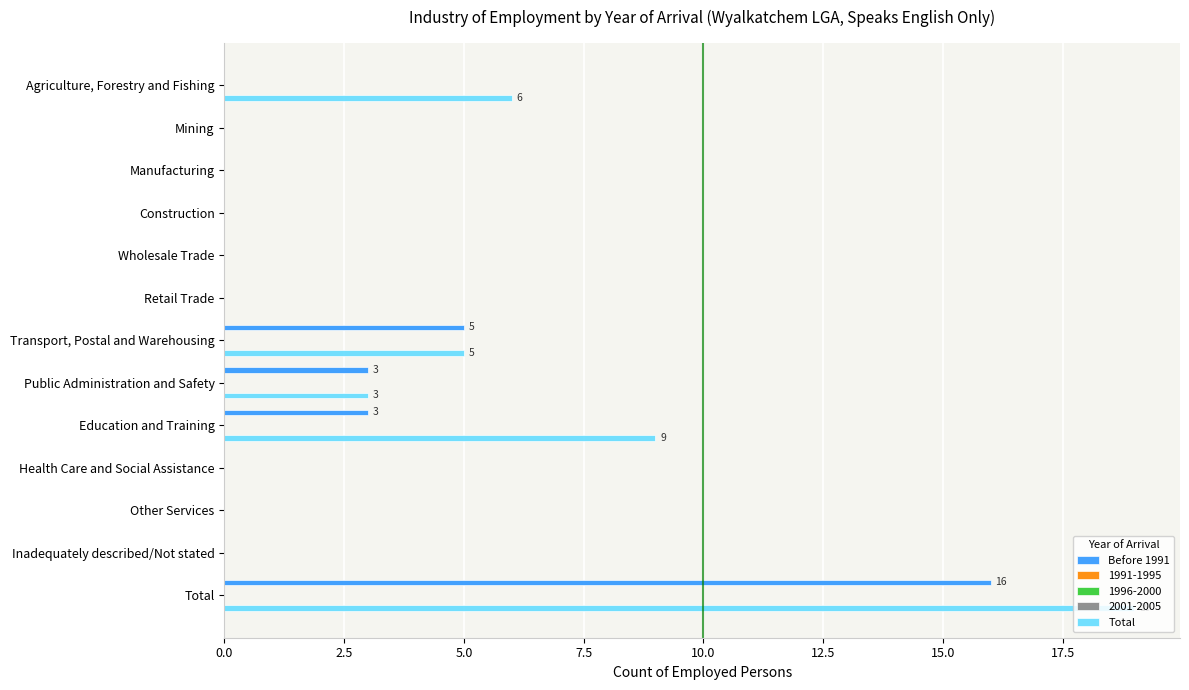

Does the chart contain any negative values?

No